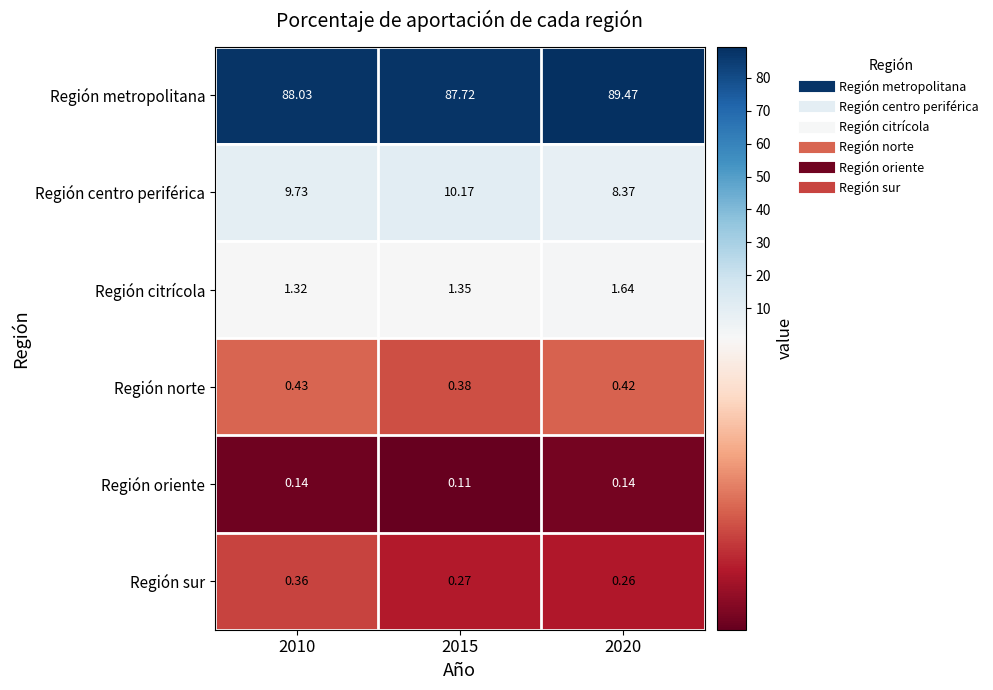

Is the value of Región norte at 2020 greater than the value of Región oriente at 2010?

Yes